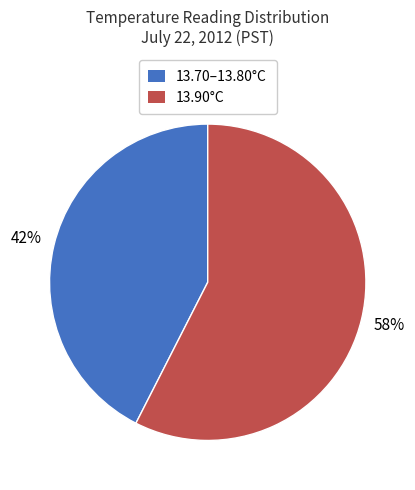

Is there a majority slice in this chart?

Yes